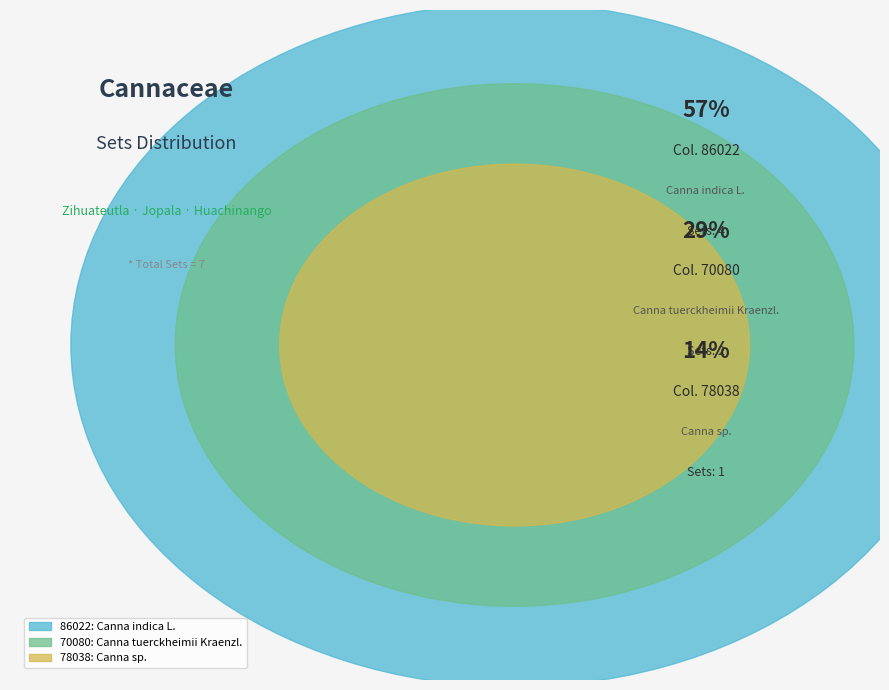

Which category has the biggest portion of the pie?

86022